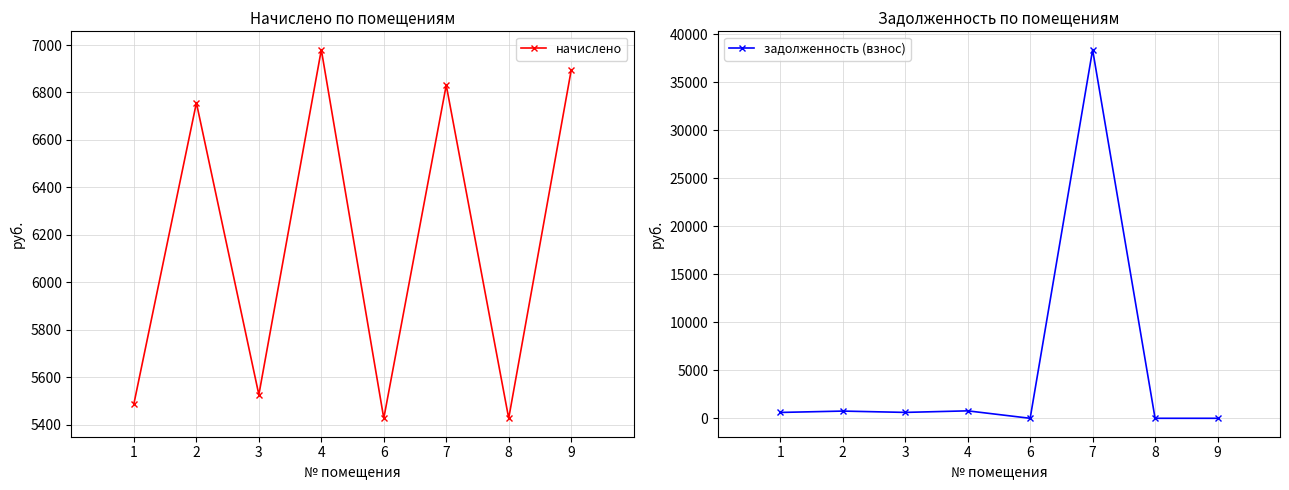

Which label corresponds to the largest value in the chart?

7